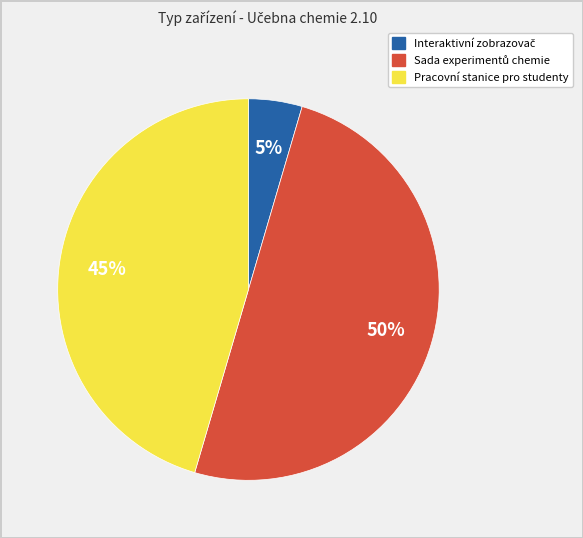

What percentage is the Pracovní stanice pro studenty slice, to the nearest percent?

45%